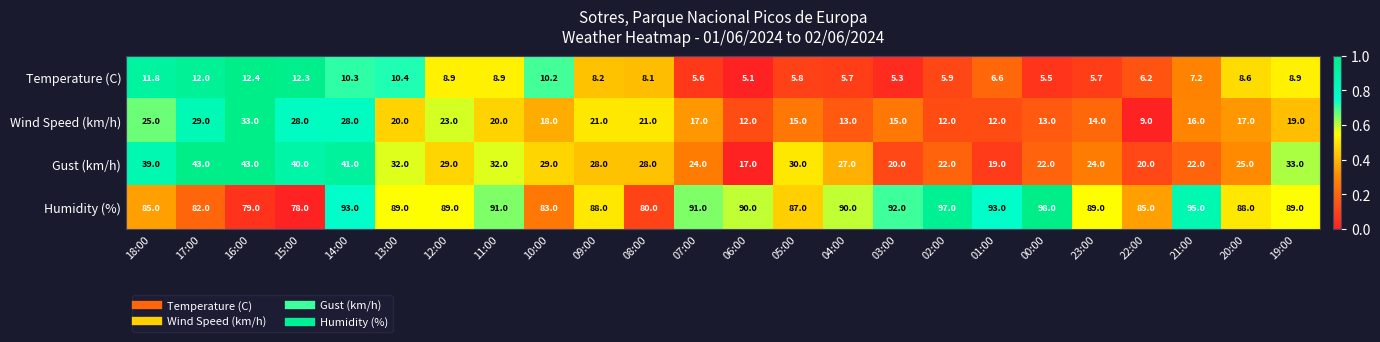

Which series has the widest spread of values?

Gust (km/h)